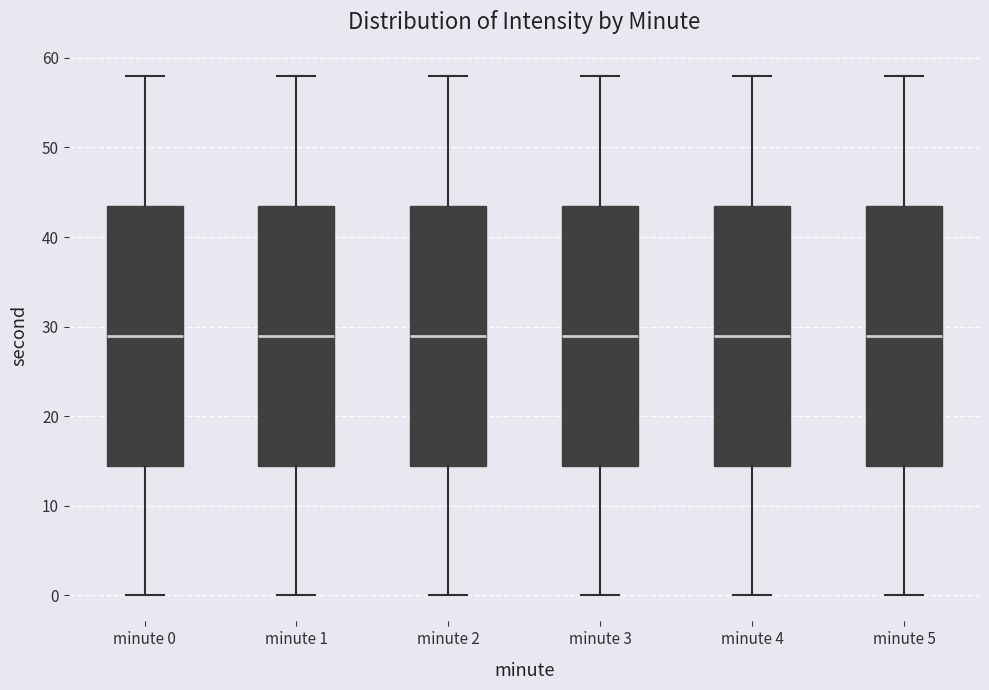

Reading left to right, read every box against the y-axis: the position of its median line, the range the box covers, and the ends of its whiskers. The values are not printed on the chart, so give them approximately, as read against the axis.

minute 0: median 29, box 15 to 44, whiskers 0 to 58
minute 1: median 29, box 15 to 44, whiskers 0 to 58
minute 2: median 29, box 15 to 44, whiskers 0 to 58
minute 3: median 29, box 15 to 44, whiskers 0 to 58
minute 4: median 29, box 15 to 44, whiskers 0 to 58
minute 5: median 29, box 15 to 44, whiskers 0 to 58